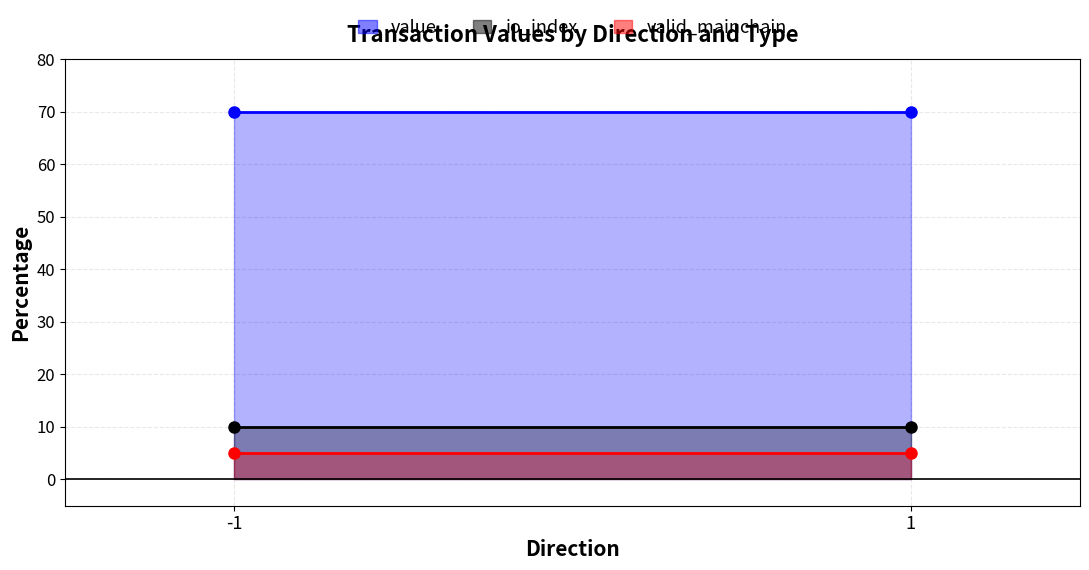

Reading right to left, transcribe all the data shown in this chart.

value: 1=70	-1=70
io_index: 1=10	-1=10
valid_mainchain: 1=5	-1=5